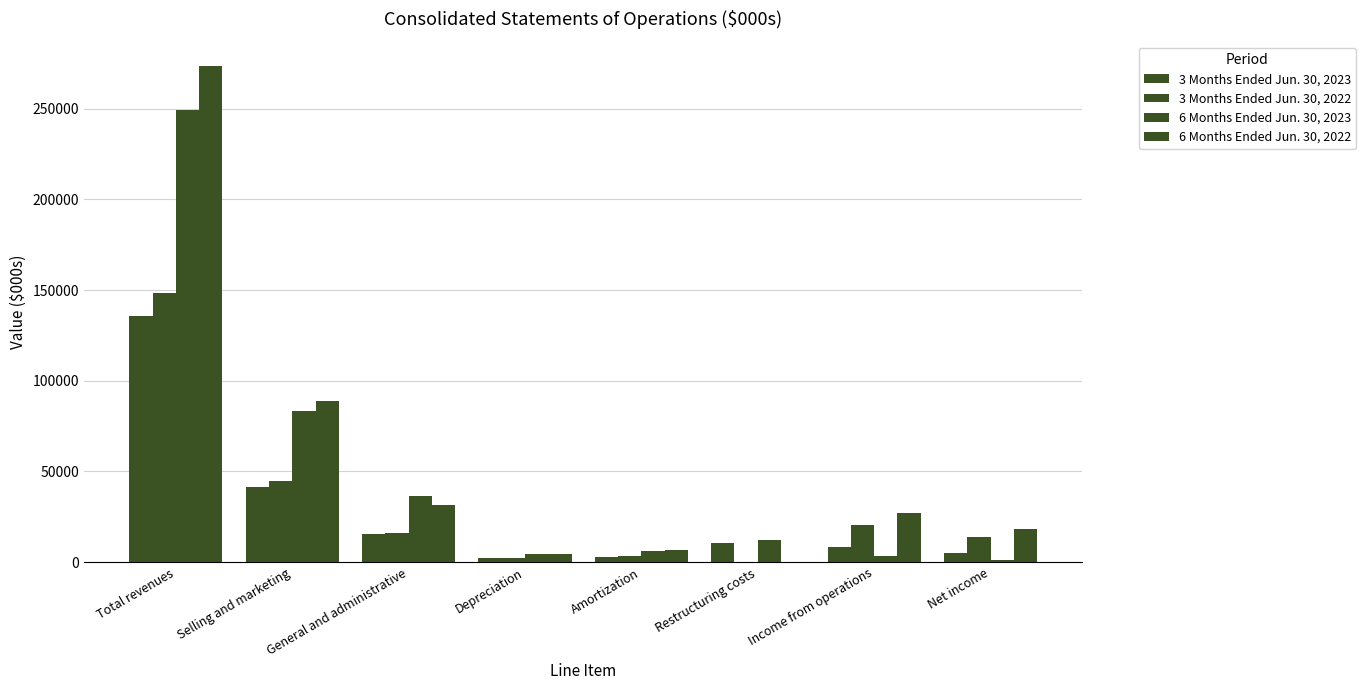

Reading left to right, extract all data points from this chart.

3 Months Ended Jun. 30, 2023: Total revenues=135589	Selling and marketing=41581	General and administrative=15315	Depreciation=2191	Amortization=3068	Restructuring costs=10532	Income from operations=8288	Net income=5304
3 Months Ended Jun. 30, 2022: Total revenues=148246	Selling and marketing=44974	General and administrative=15925	Depreciation=2299	Amortization=3354	Restructuring costs=0	Income from operations=20703	Net income=13874
6 Months Ended Jun. 30, 2023: Total revenues=249259	Selling and marketing=83113	General and administrative=36542	Depreciation=4295	Amortization=6134	Restructuring costs=12121	Income from operations=3148	Net income=1229
6 Months Ended Jun. 30, 2022: Total revenues=273217	Selling and marketing=89018	General and administrative=31449	Depreciation=4618	Amortization=6716	Restructuring costs=0	Income from operations=27174	Net income=18022